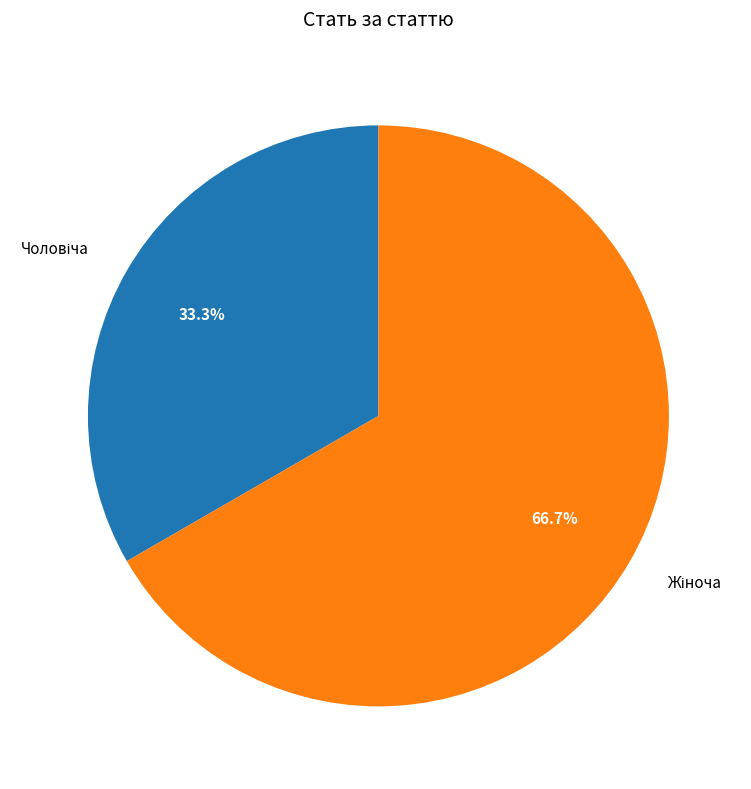

Does any single category account for the majority?

Yes